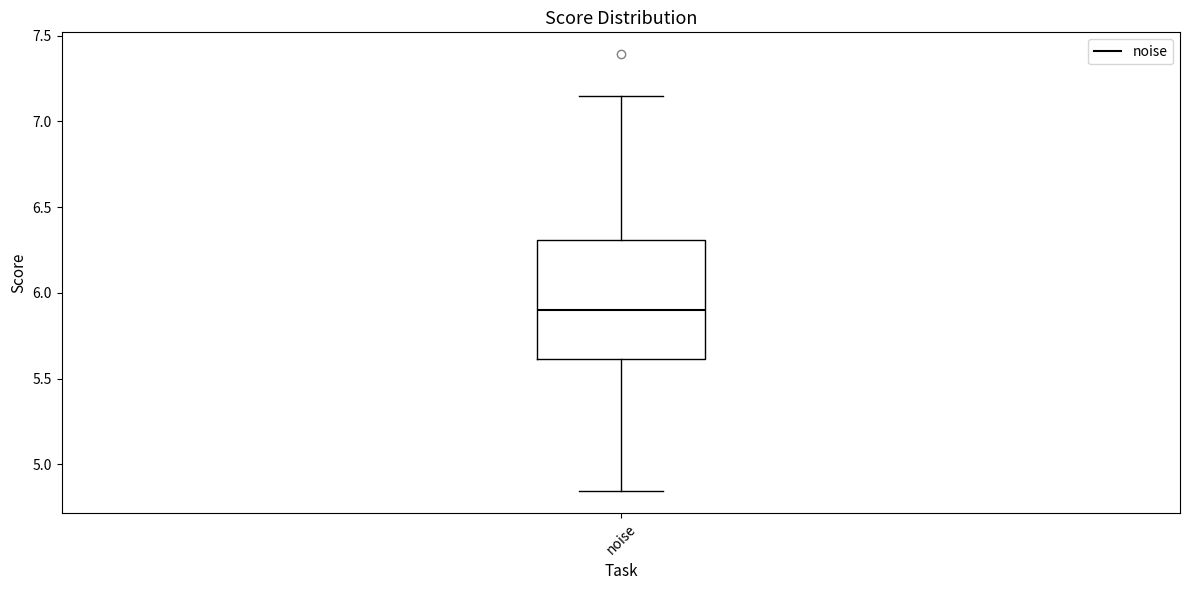

Where does the lower whisker of the box for noise end on the y-axis? The values are not printed on the chart, so give them approximately, as read against the axis.

4.85